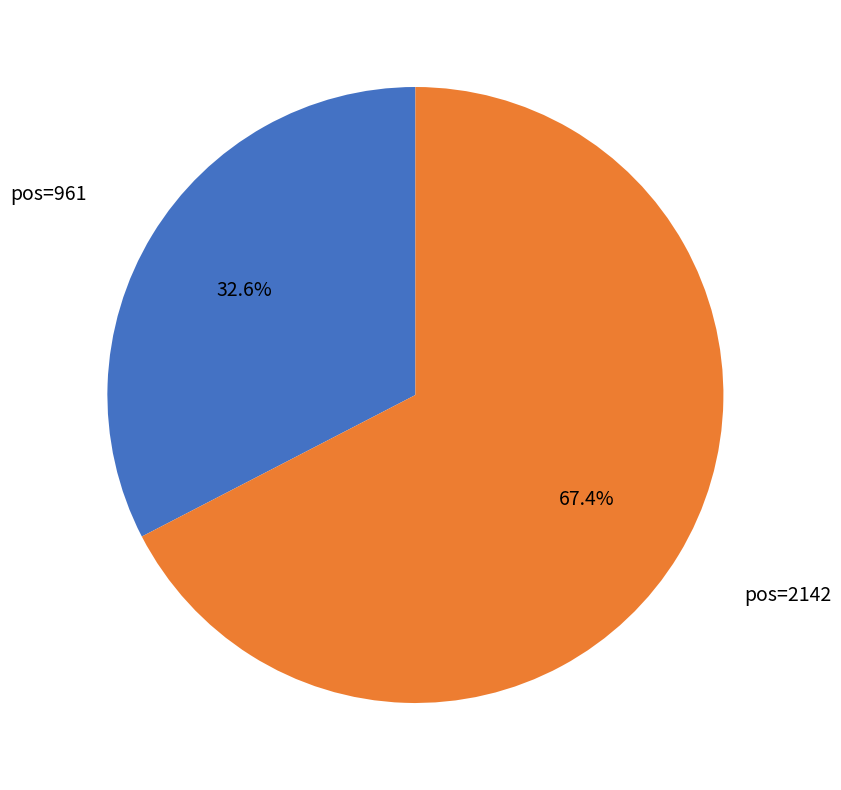

Is there any slice that represents more than half of the pie?

Yes